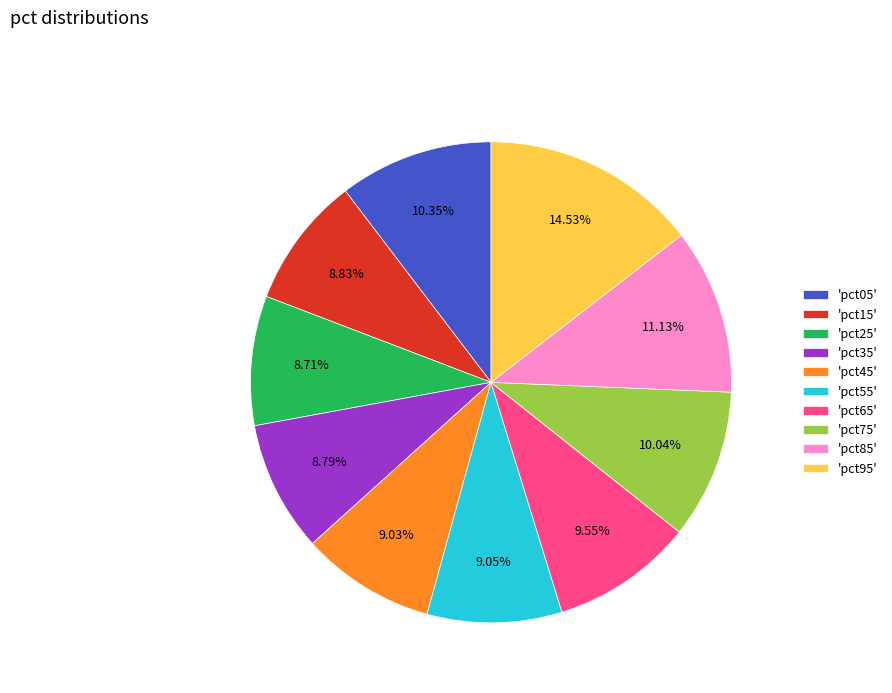

Does 'pct35' represent more than half of the total?

No